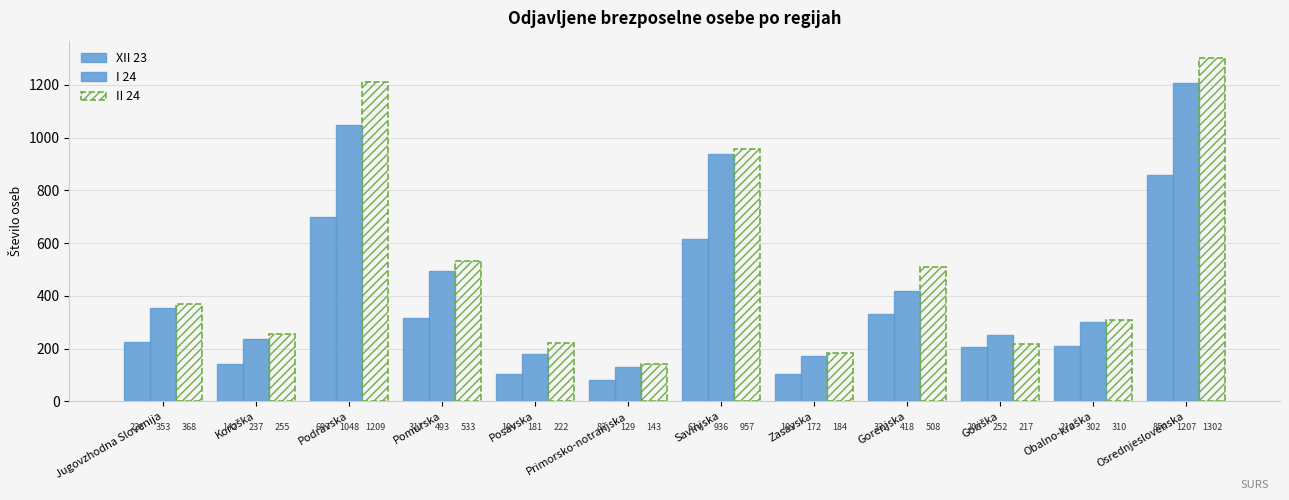

Rank the series by their average value, from lowest to highest.

XII 23, I 24, II 24